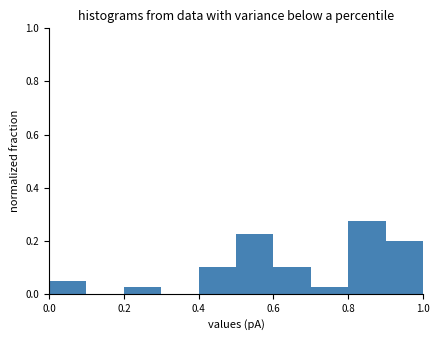

Reading left to right, transcribe this chart: for each bar, give the range it covers on the x-axis and its height. The values are not printed on the chart, so give them approximately, as read against the axis.

0.0 to 0.1: 0.06
0.1 to 0.2: 0
0.2 to 0.3: 0.02
0.3 to 0.4: 0
0.4 to 0.5: 0.10
0.5 to 0.6: 0.22
0.6 to 0.7: 0.10
0.7 to 0.8: 0.02
0.8 to 0.9: 0.28
0.9 to 1.0: 0.20